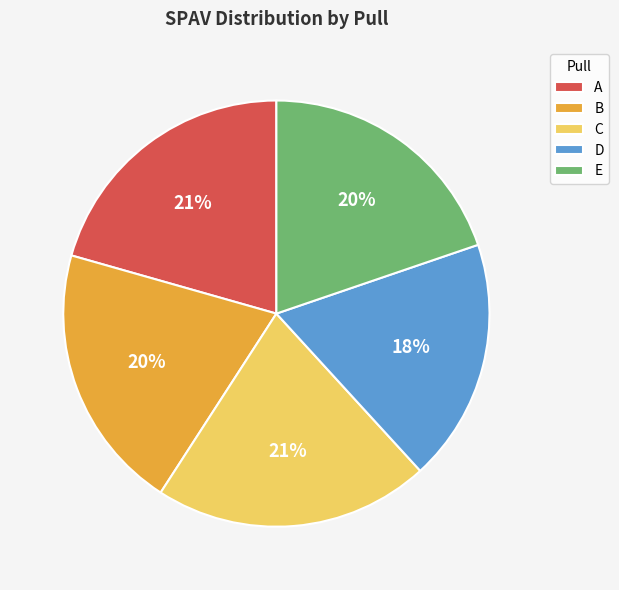

Is the sum of B and E greater than half?

No